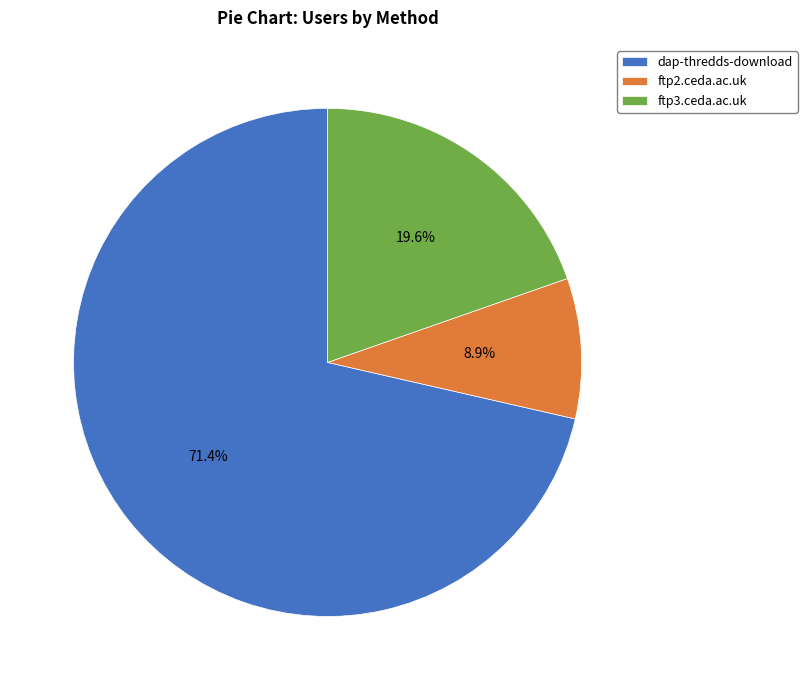

Is it true that ftp3.ceda.ac.uk is 13% of the pie?

False